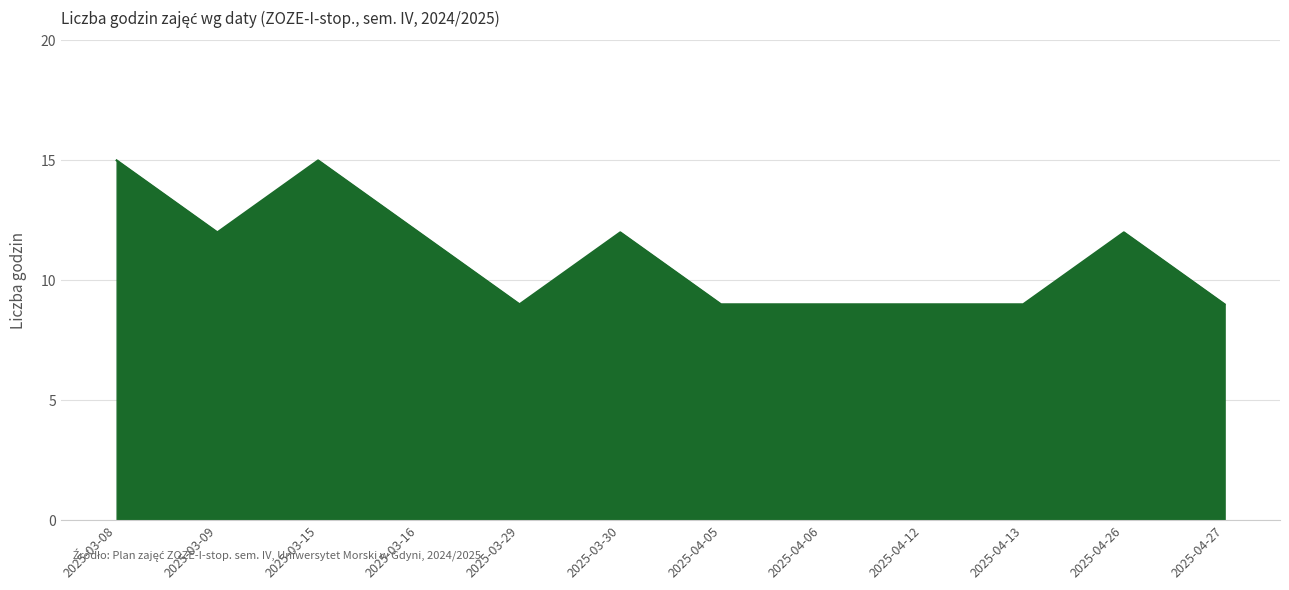

What is the ratio of the value at 2025-03-30 to the value at 2025-04-26?

1.0